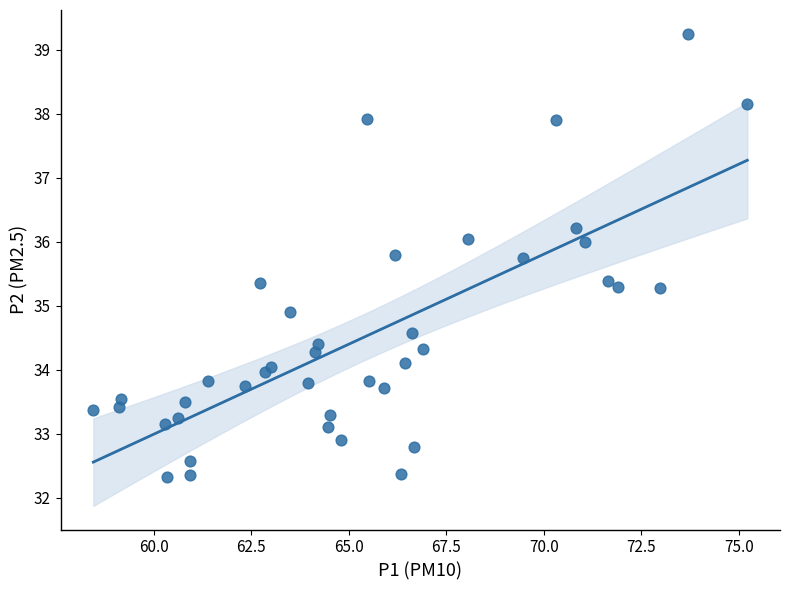

What Y value in the scatter plot is closest to 35?

34.9